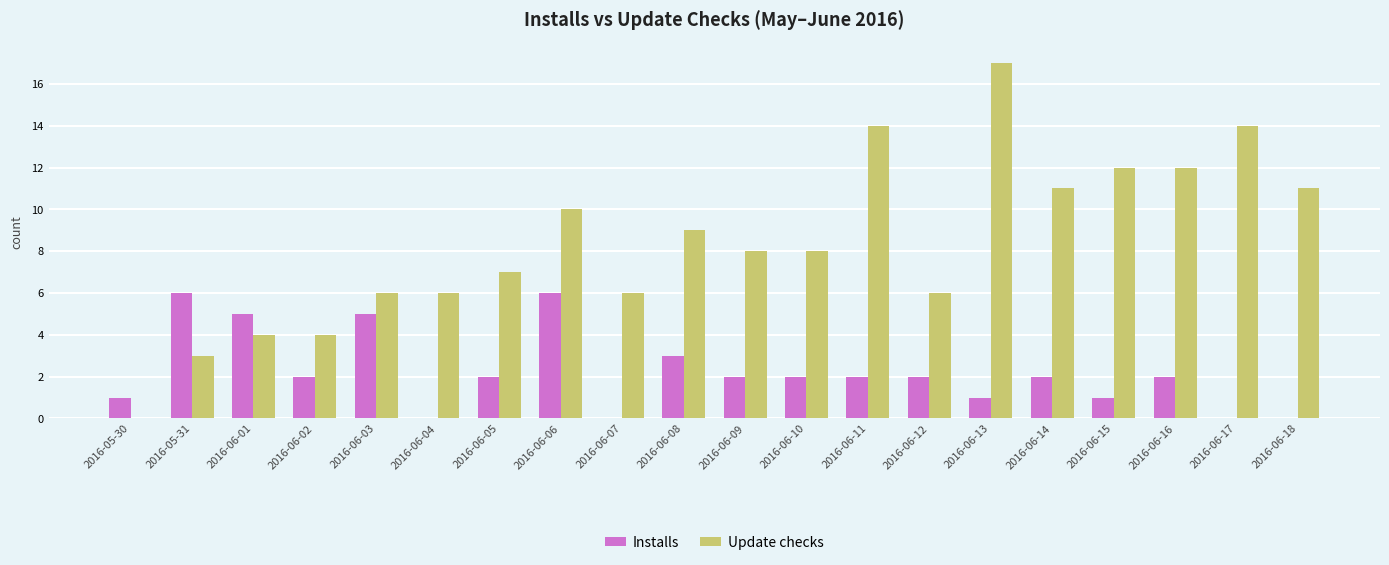

At which category is the sum across all series the highest?

2016-06-13